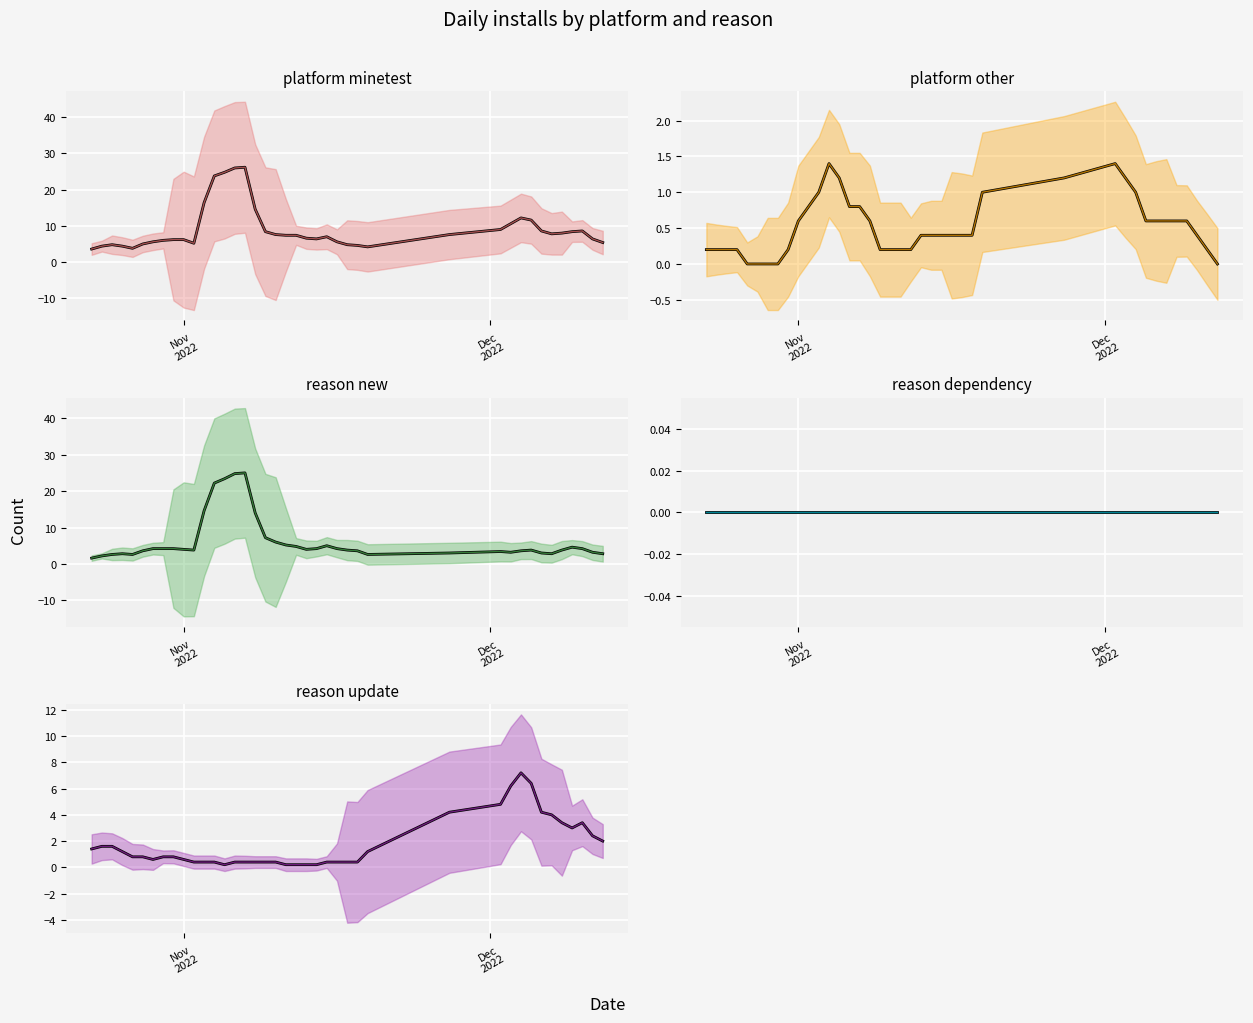

What is the highest value of the reason_new series?

25.0